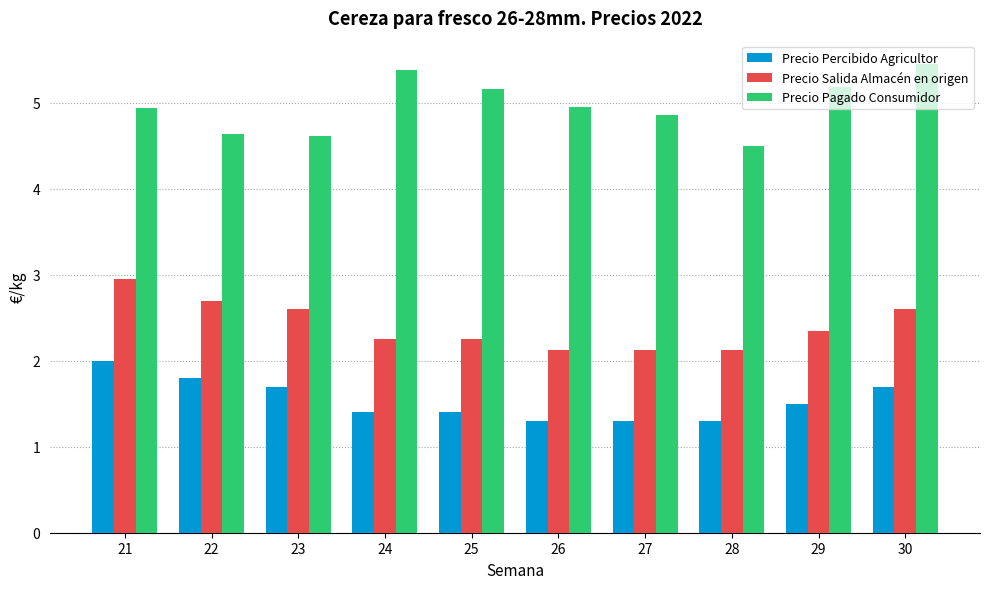

What is the value of the Precio Salida Almacén en origen bar at the 9th from the left?

2.4